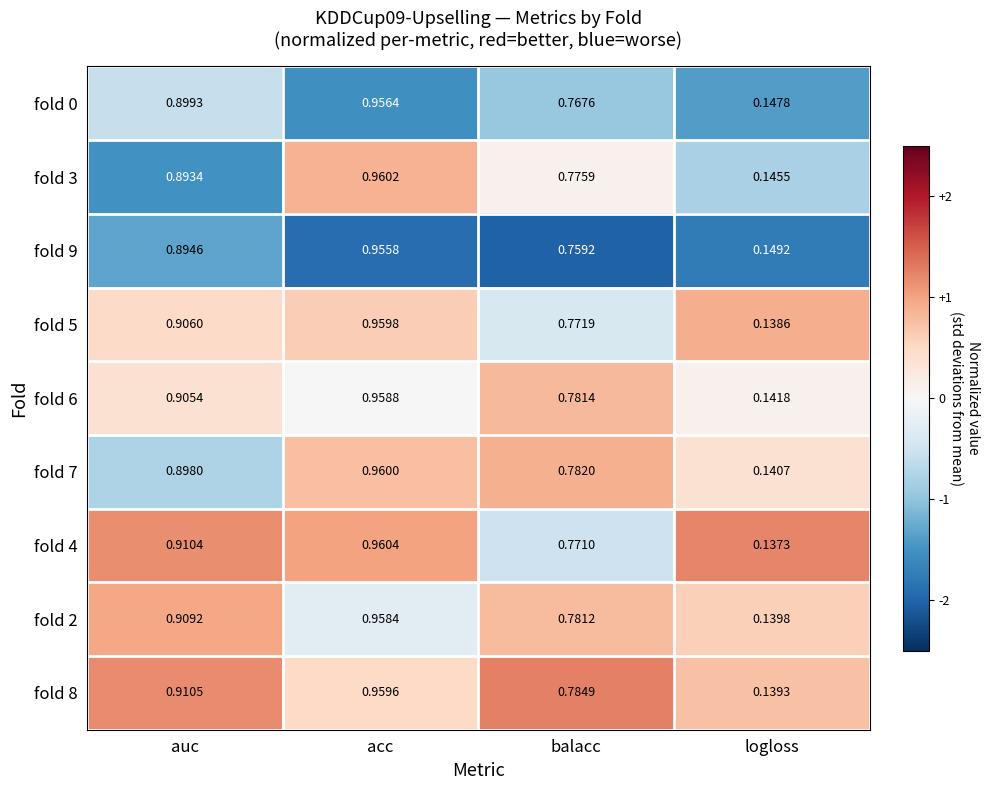

At which label is fold 8 closest to 0?

logloss